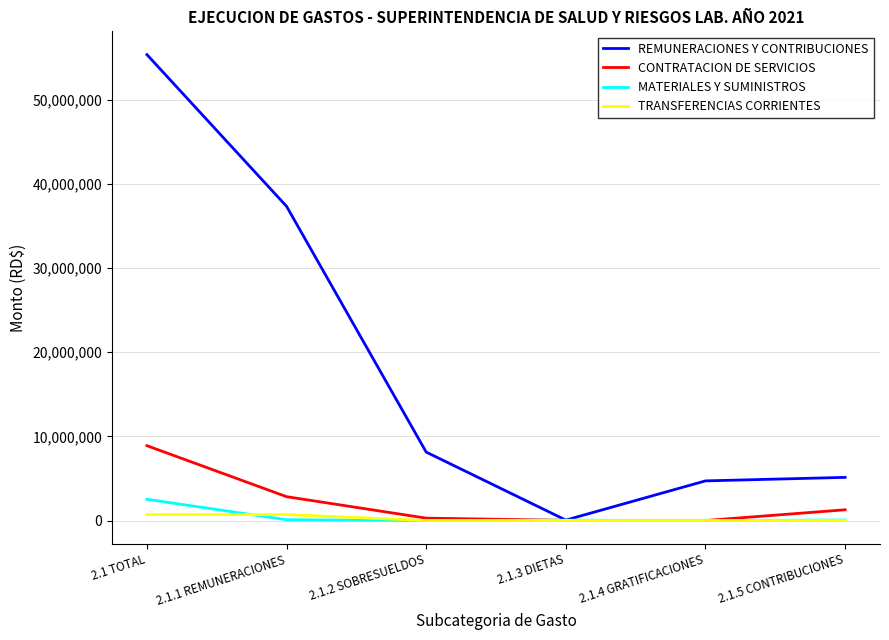

Count the number of categories in the chart.

6